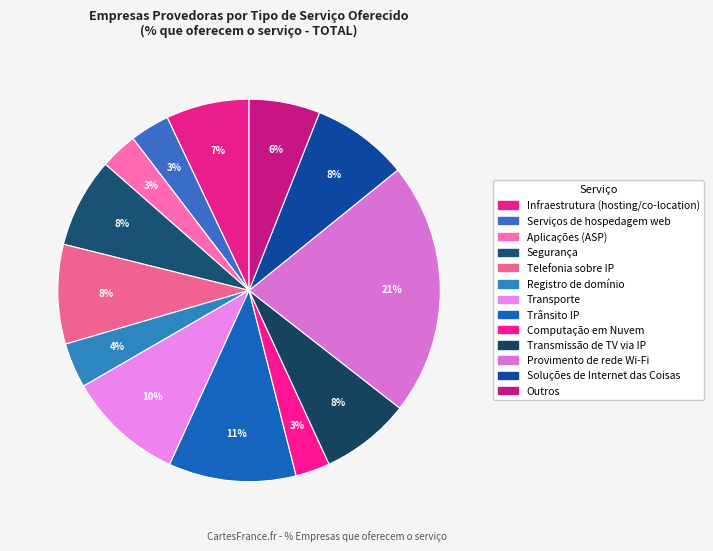

Is it true that Soluções de Internet das Coisas is 8% of the pie?

True